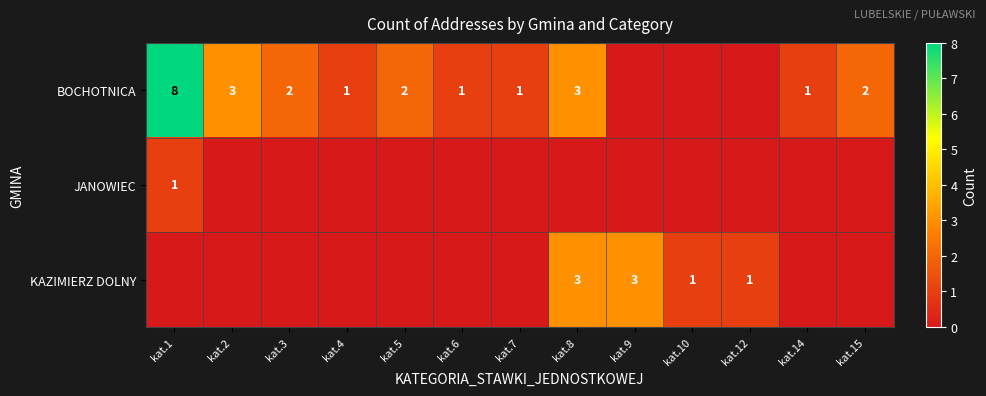

The BOCHOTNICA series shows 5 at kat.2. True or false?

False